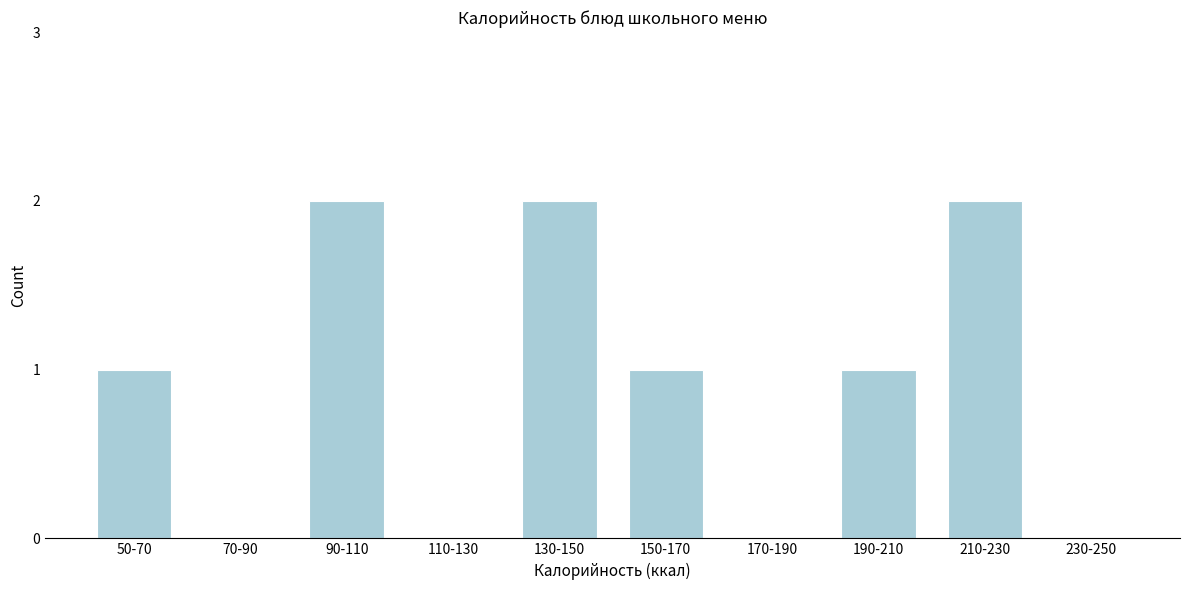

Reading right to left, what are all the values shown in this chart?

230-250=0	210-230=2	190-210=1	170-190=0	150-170=1	130-150=2	110-130=0	90-110=2	70-90=0	50-70=1